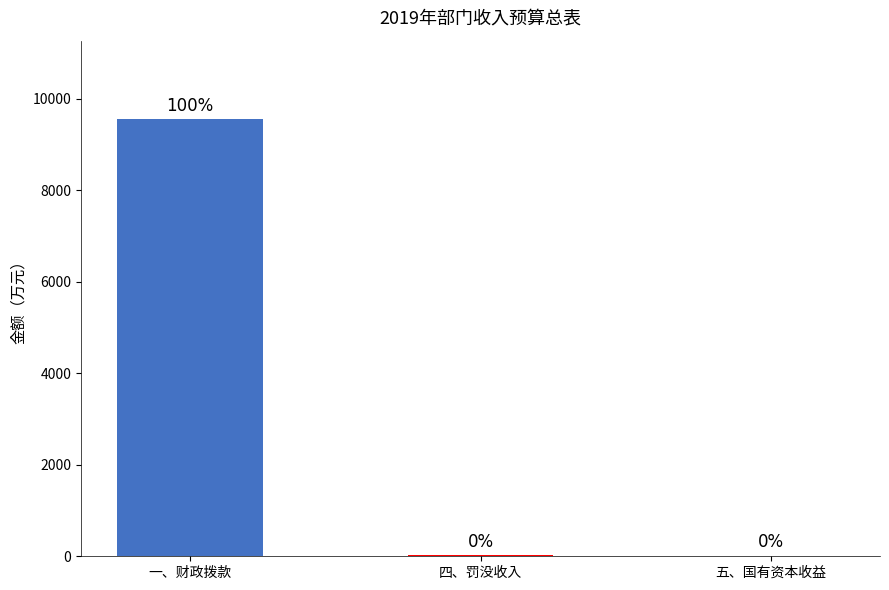

List the labels in order of value, largest first.

一、财政拨款, 四、罚没收入, 五、国有资本收益